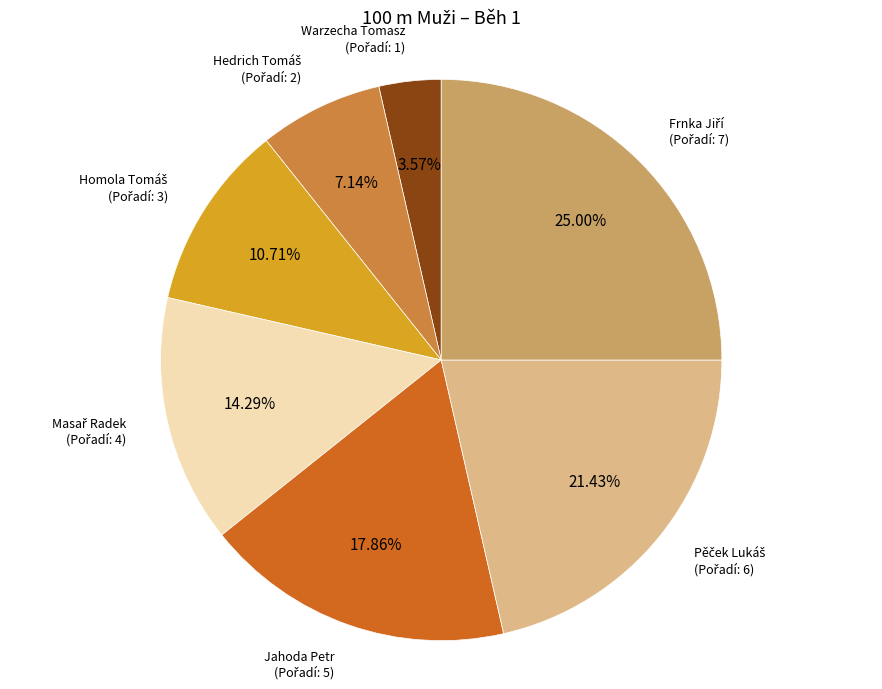

Which category has the smallest portion of the pie?

Warzecha Tomasz